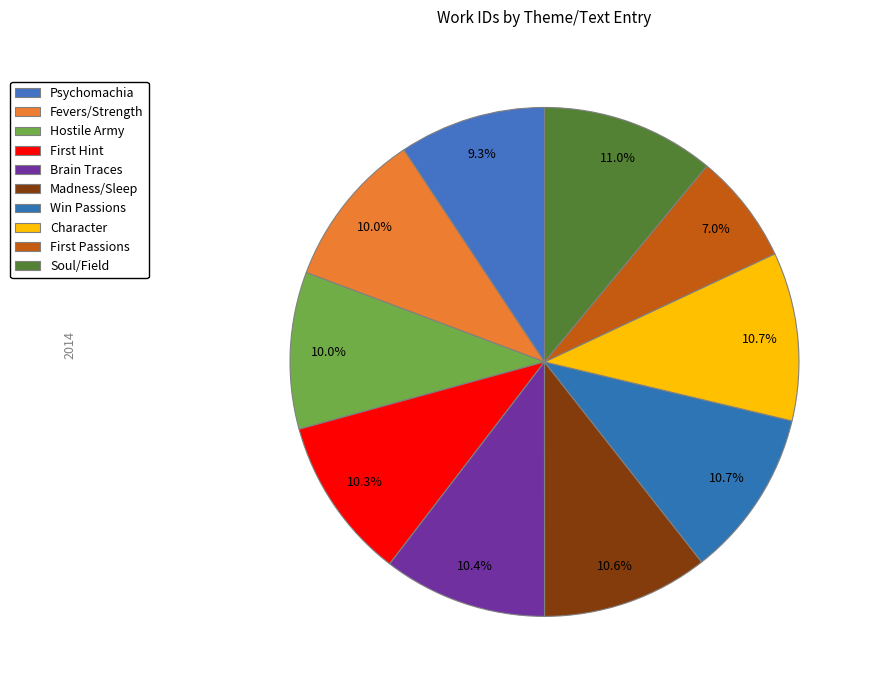

Count the number of slices in the pie.

10